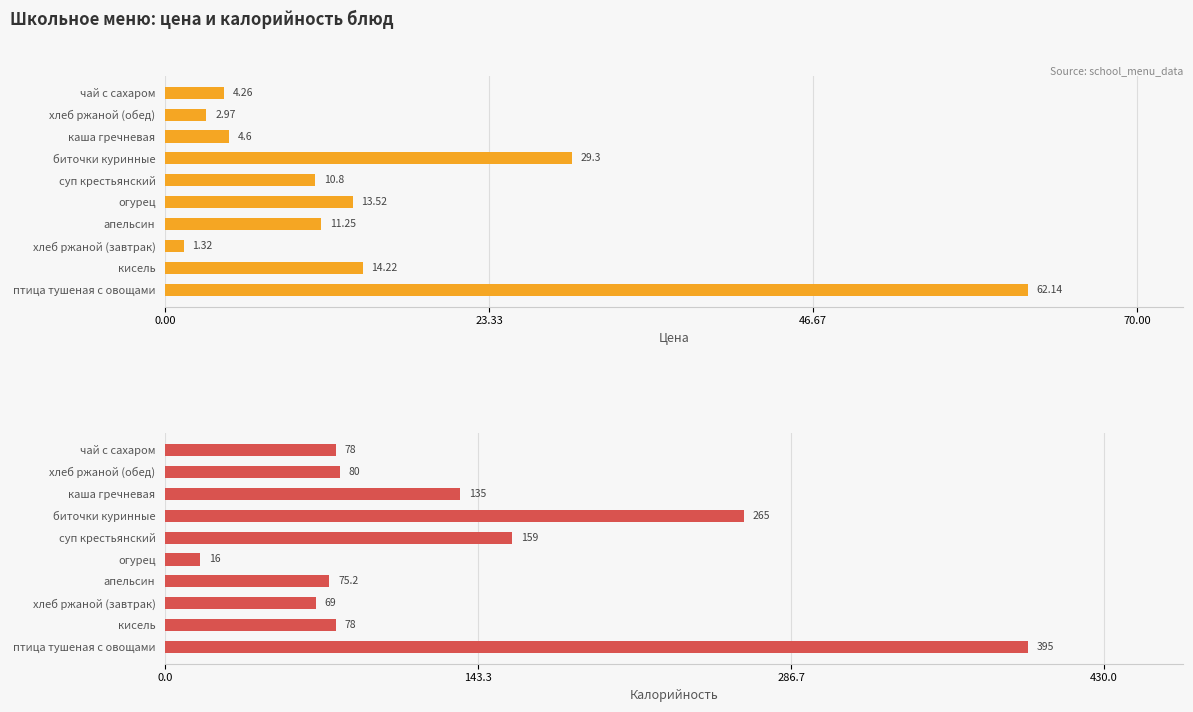

What is the difference between the highest and lowest values at суп крестьянский?

148.2